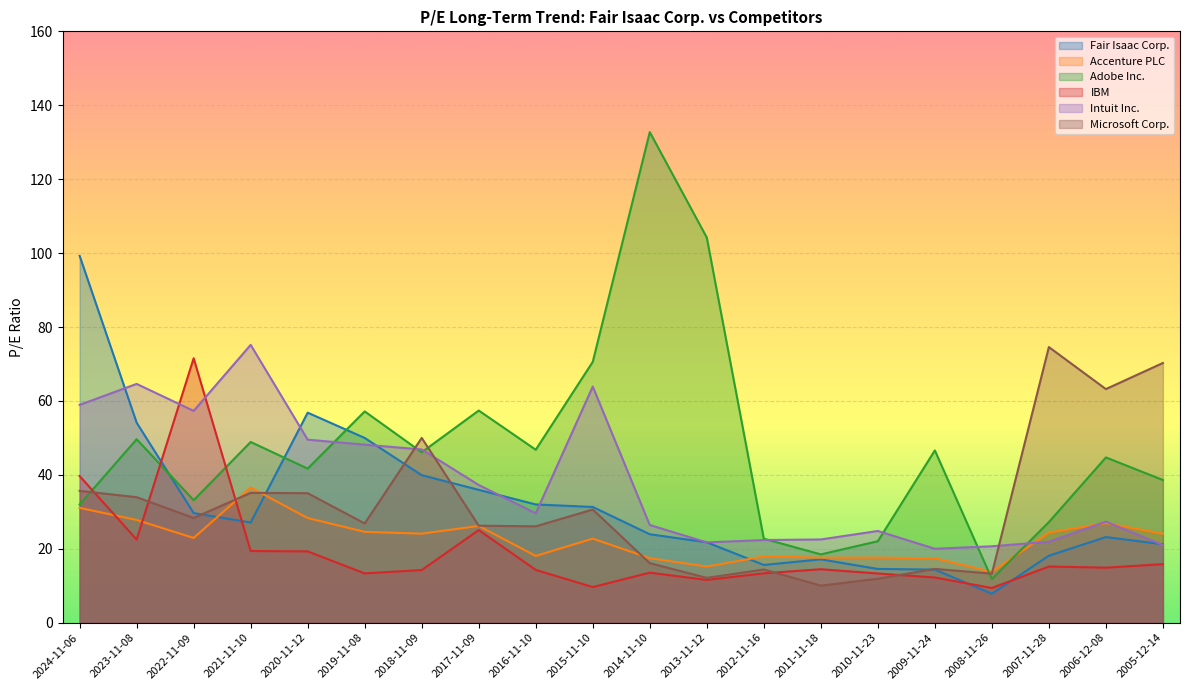

True or false: Microsoft Corp. has a value of 114.0 at 2005-12-14.

False